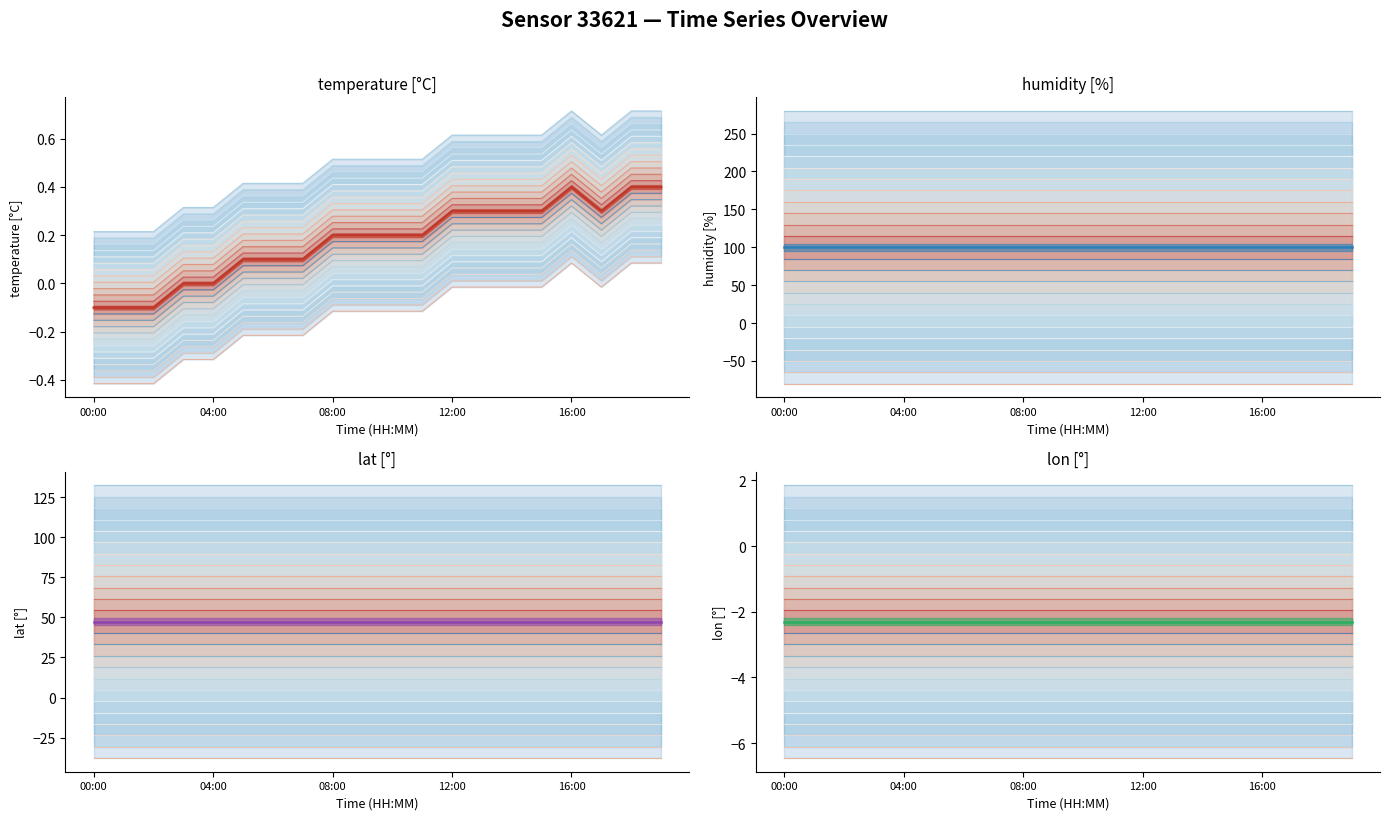

Does the chart display data point markers on the line(s)?

No